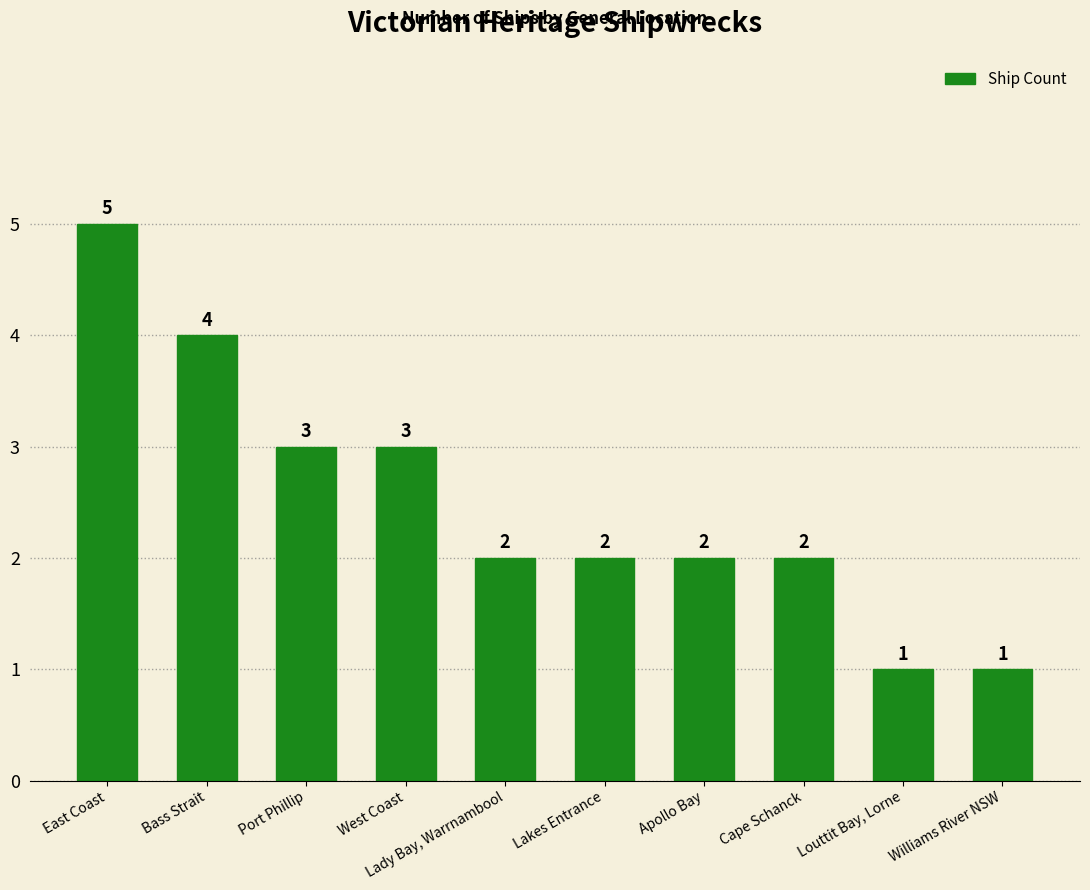

What is the difference between the maximum and second lowest values?

4